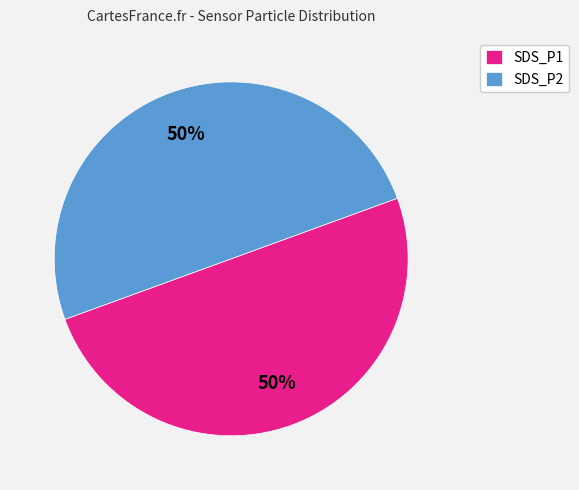

Do SDS_P1 and SDS_P2 together represent more than half of the pie?

Yes